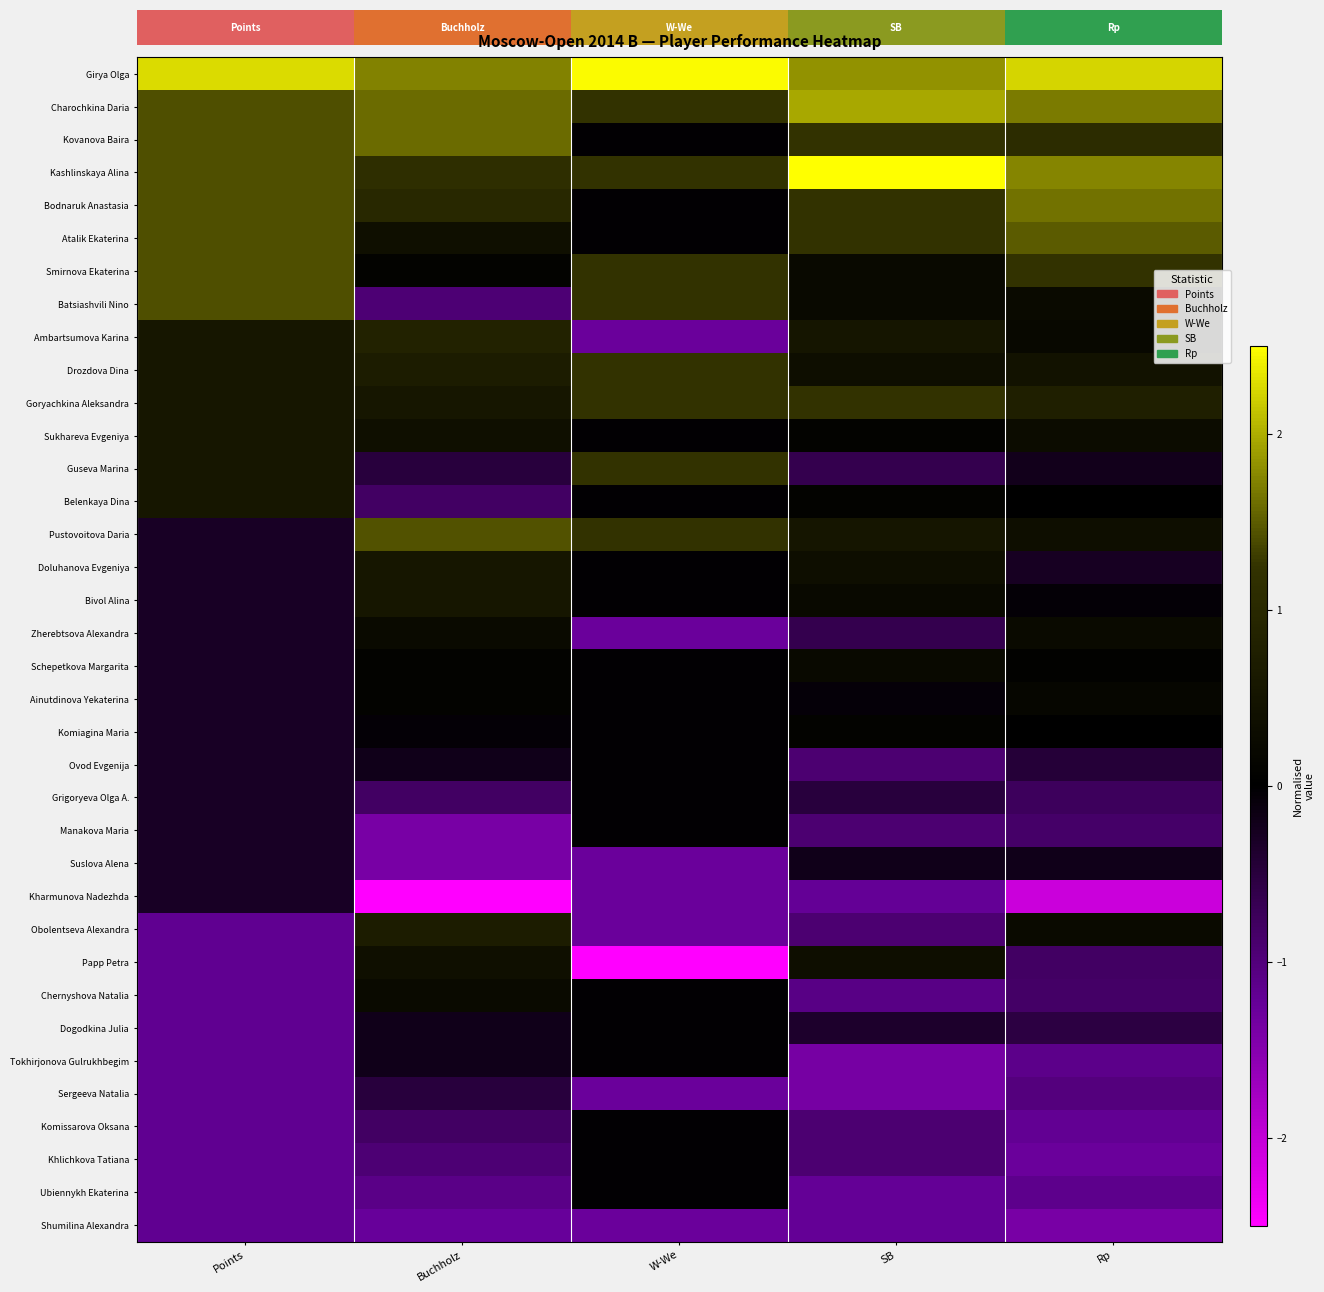

What is the spread (max minus min) of values at W-We?

5.0